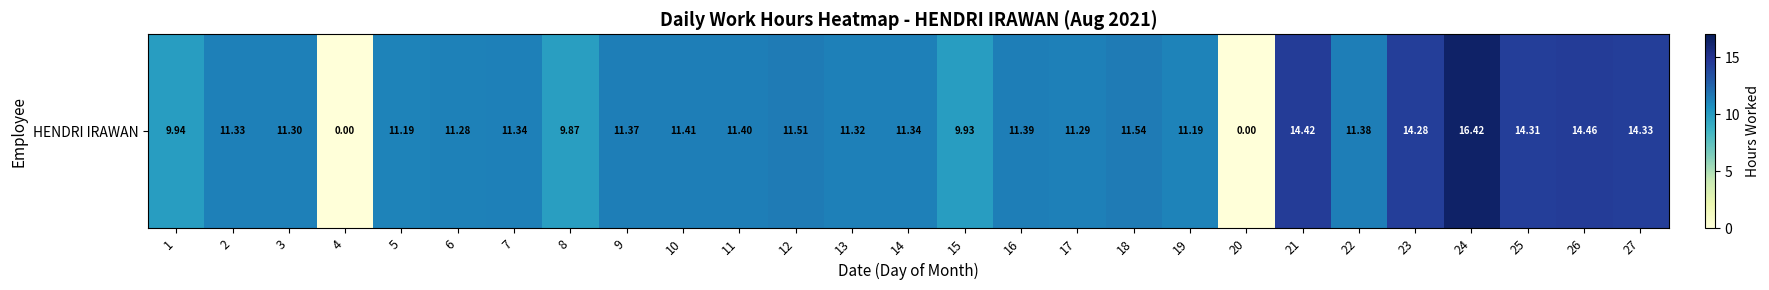

List the labels in order of value, largest first.

24, 26, 21, 27, 25, 23, 18, 12, 10, 11, 16, 22, 9, 7, 14, 2, 13, 3, 17, 6, 5, 19, 1, 15, 8, 4, 20